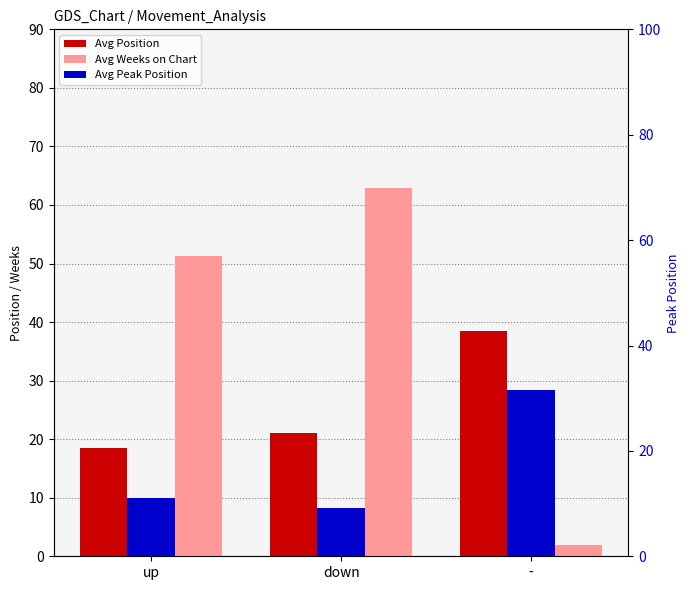

What is the label of the 1st bar from the right?

-